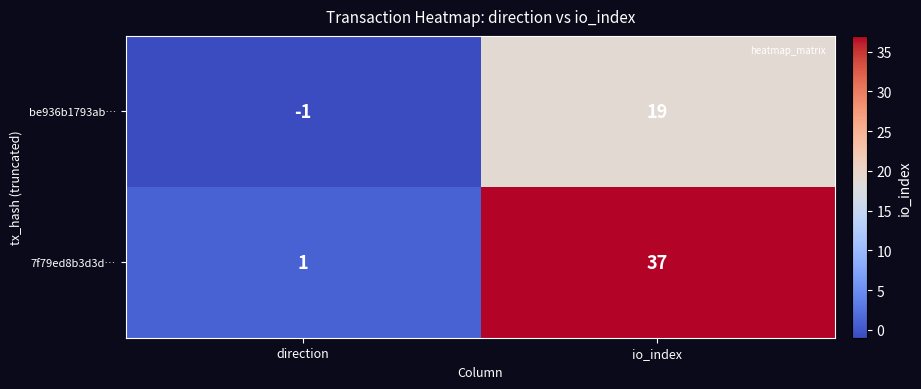

Reading left to right, transcribe all the data shown in this chart.

be936b1793ab…: direction=-1	io_index=19
7f79ed8b3d3d…: direction=1	io_index=37